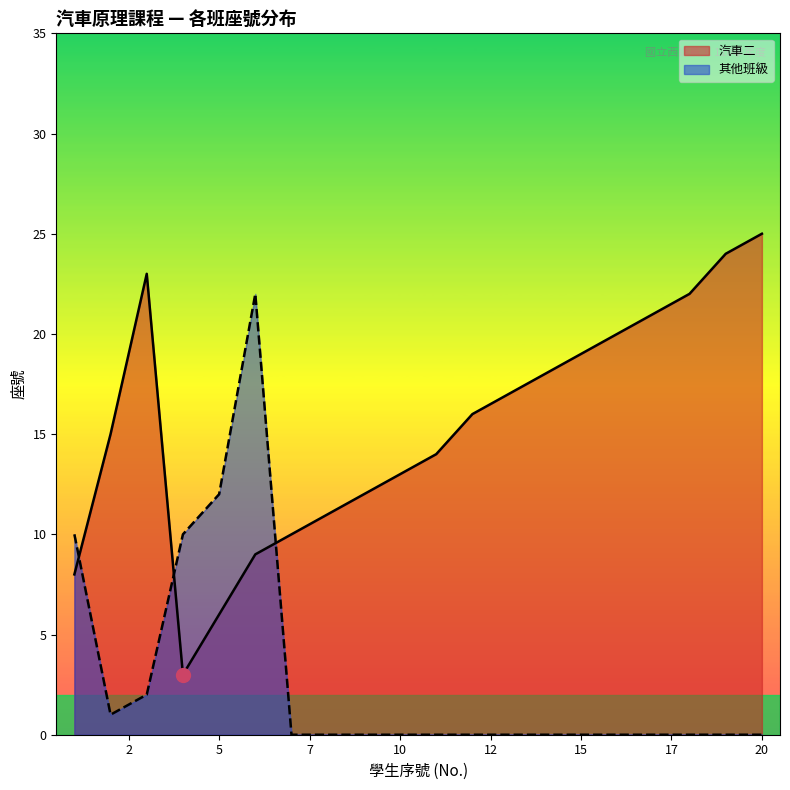

At which category does the data reach its first local valley?

4